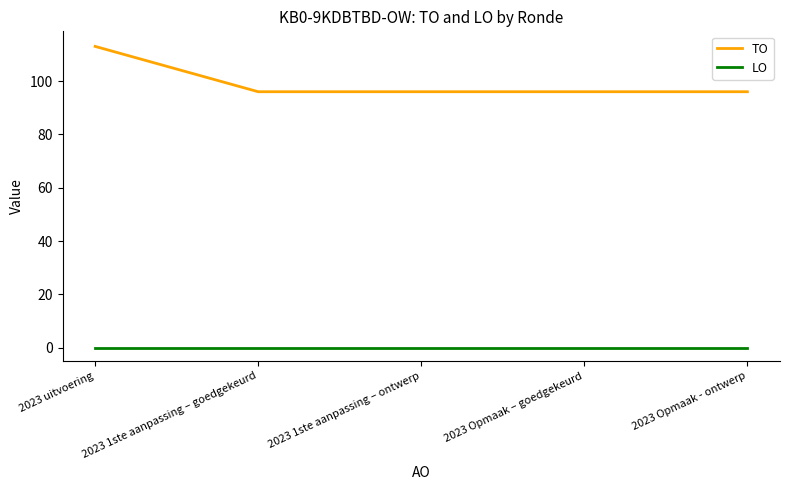

True or false: LO and TO cross at least once.

False